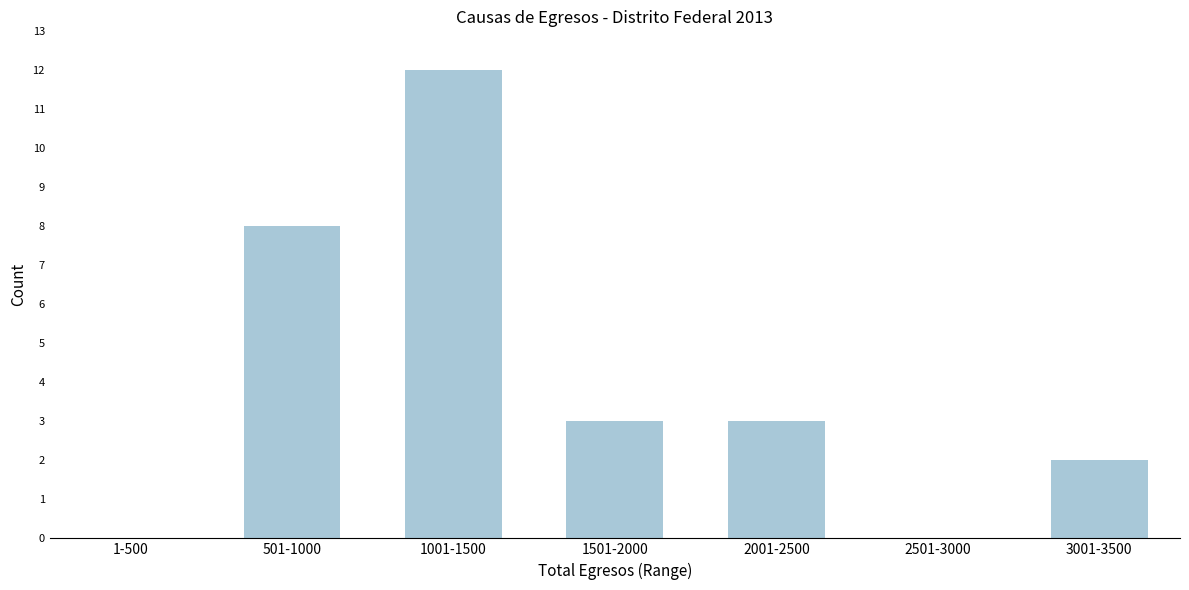

Reading left to right, what are all the values shown in this chart?

1-500=0	501-1000=8	1001-1500=12	1501-2000=3	2001-2500=3	2501-3000=0	3001-3500=2